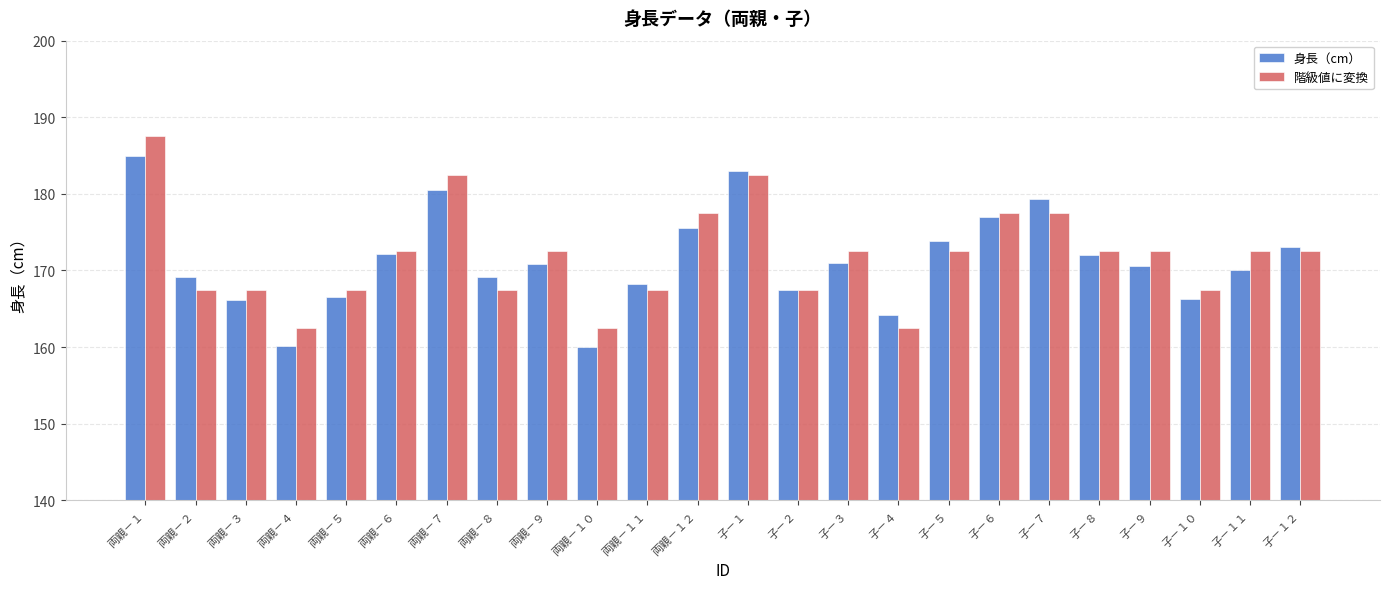

At how many categories does at least one series exceed 161?

24